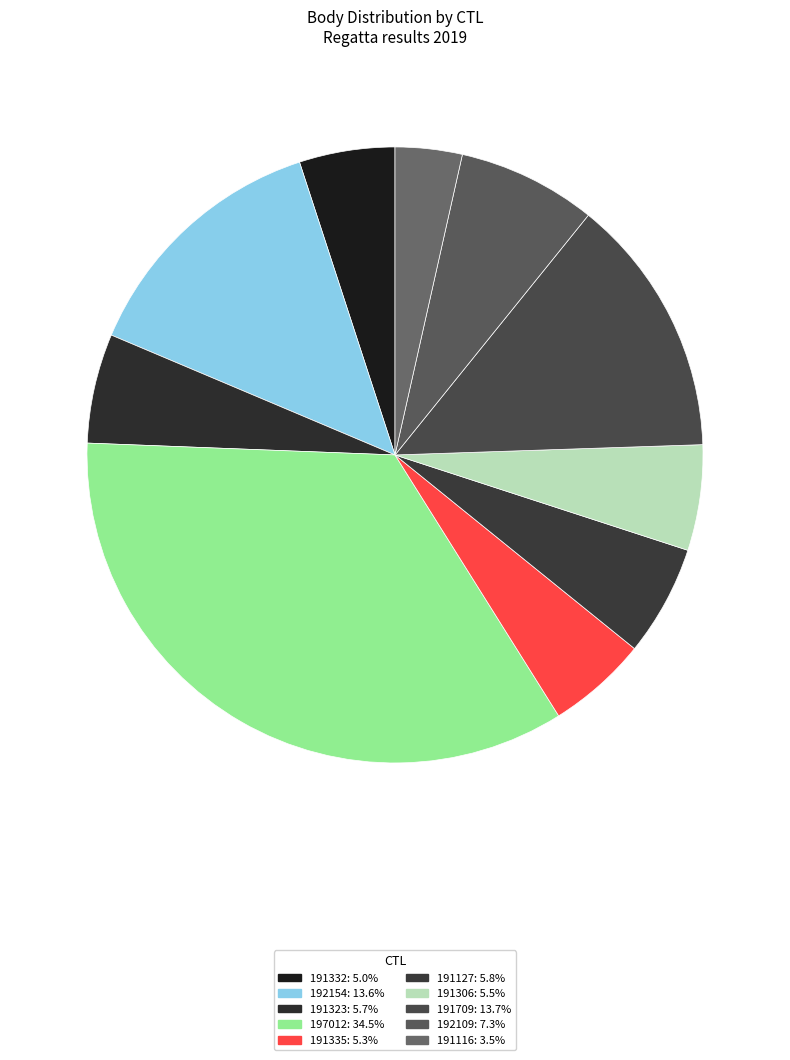

What is the largest slice in the pie chart?

197012